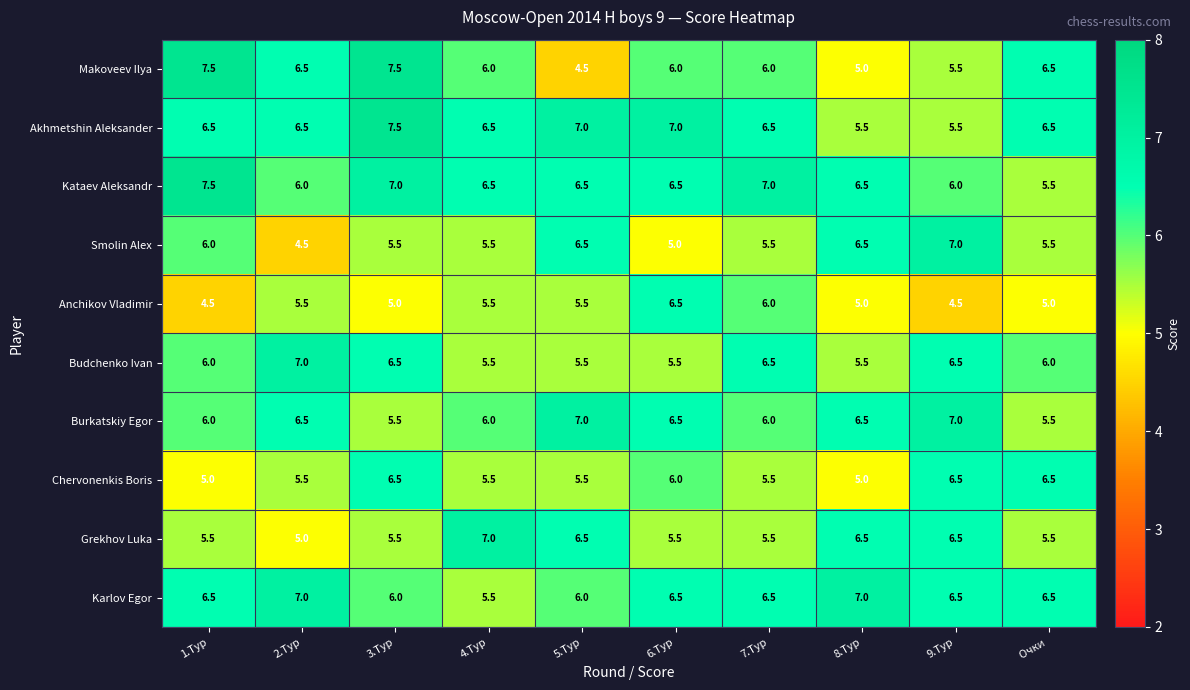

Is it true that Anchikov Vladimir equals 5.5 at 4.Тур?

True